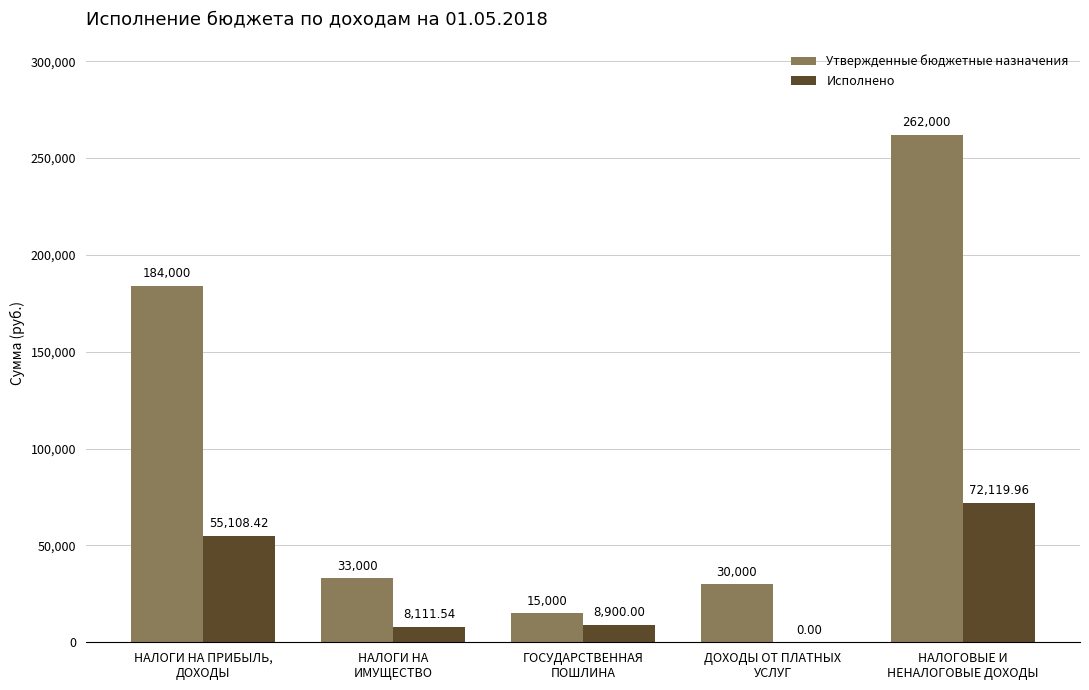

What is the maximum value shown in the chart?

262000.0